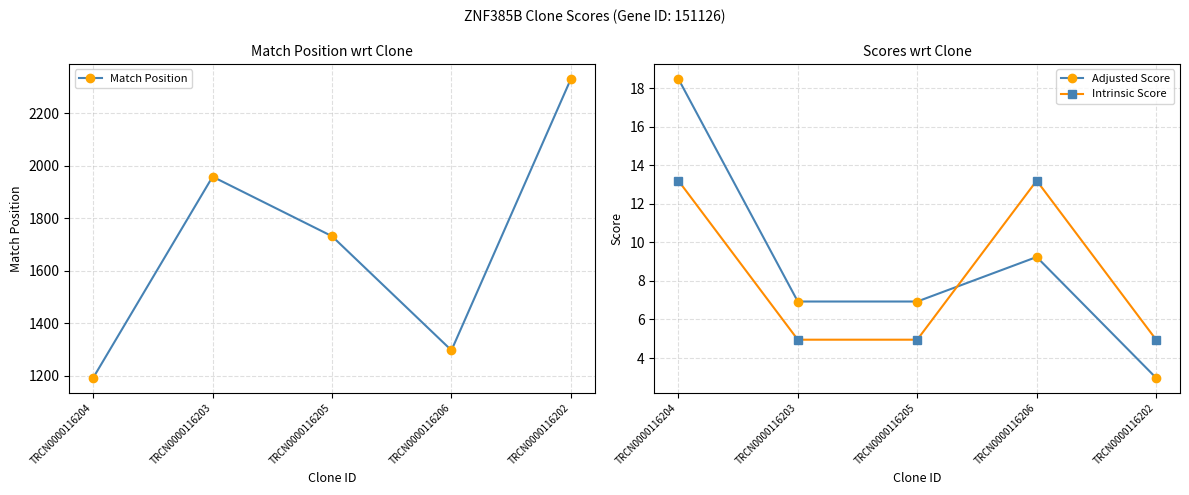

Is the value of Adjusted Score at TRCN0000116205 greater than the value of Match Position at TRCN0000116206?

No